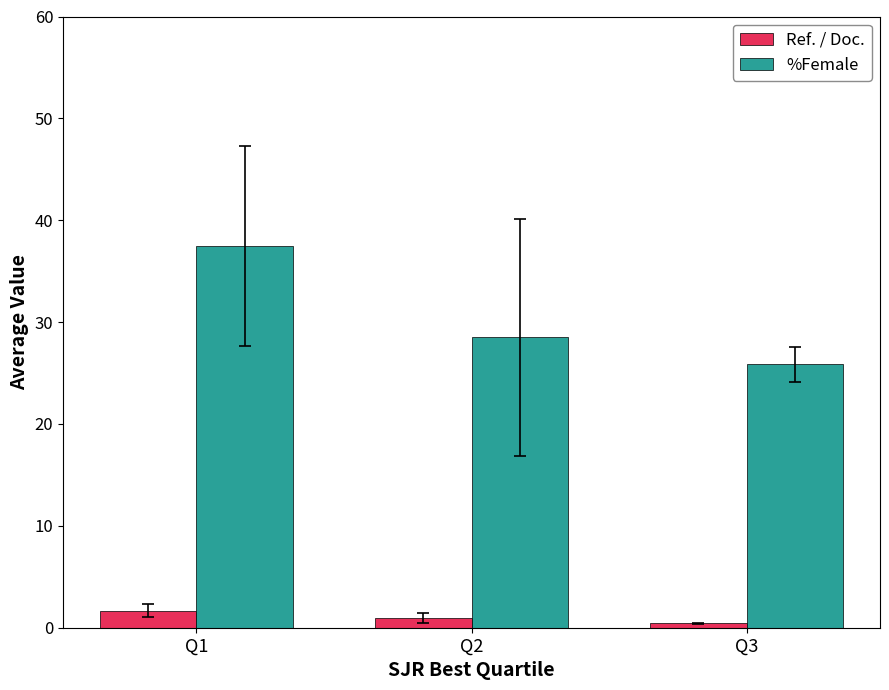

At which label does %Female first exceed 28?

Q1